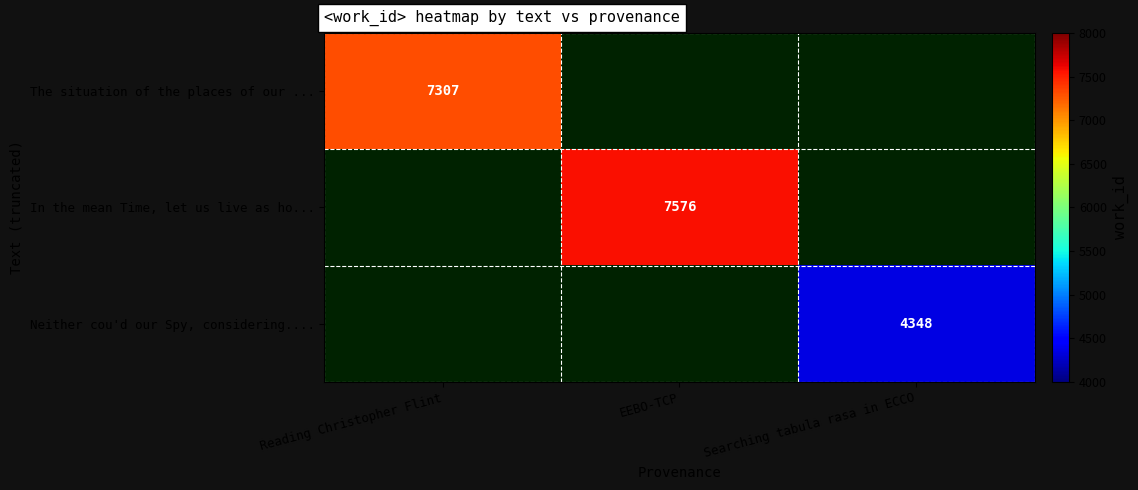

Which has a higher value, Searching tabula rasa in ECCO or Reading Christopher Flint?

Reading Christopher Flint